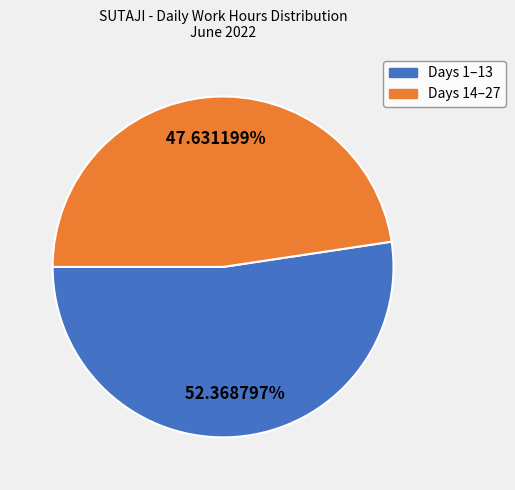

Does any single category account for the majority?

Yes